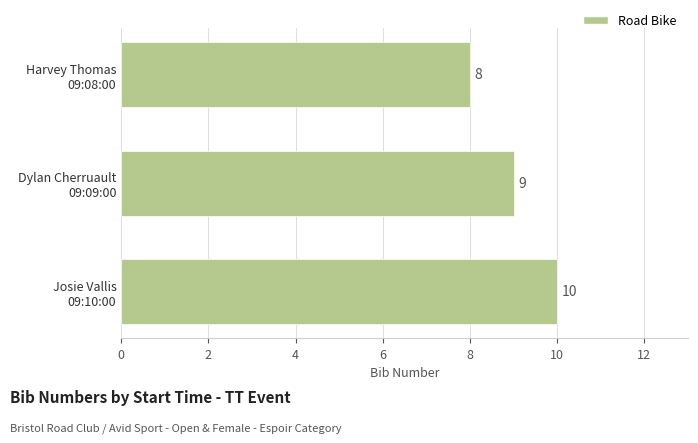

What is the sum of all values?

27